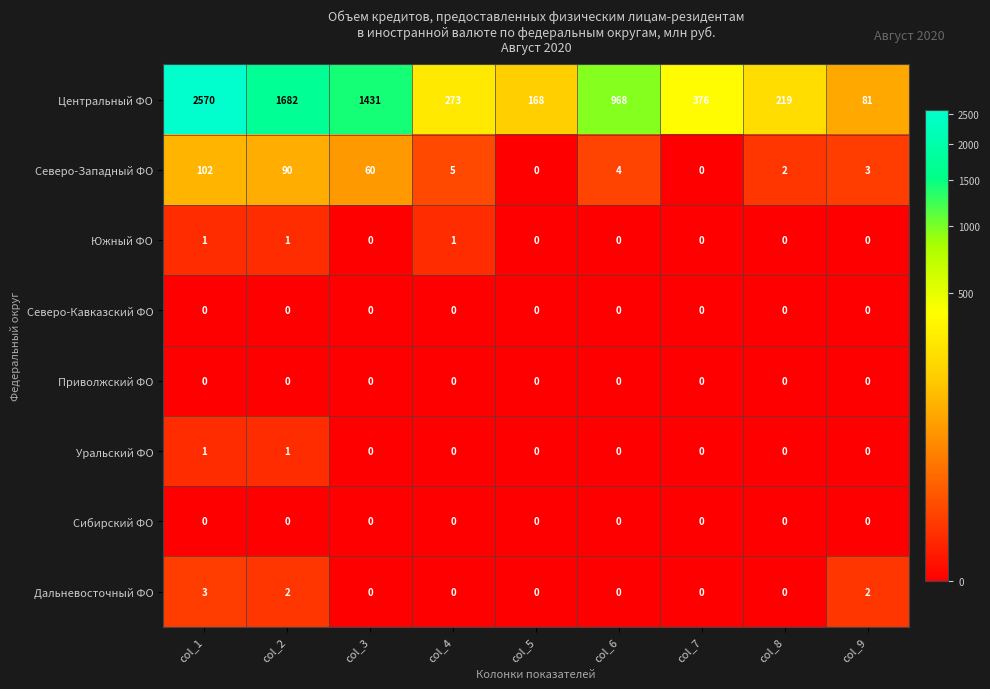

Which series has the largest total across all categories?

Центральный ФО